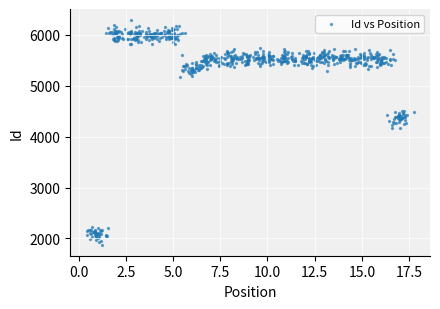

What is the range of Y values (max minus min)?

4405.8